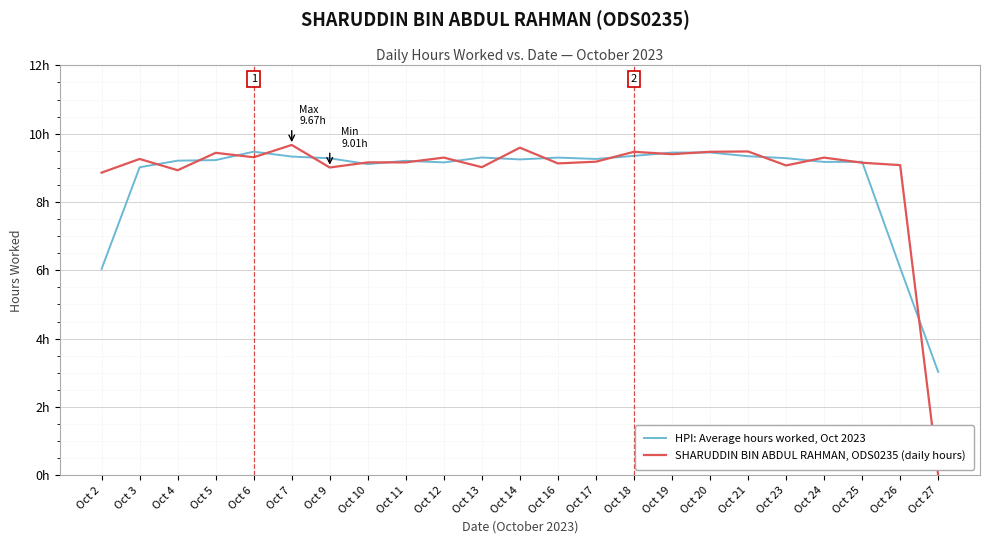

What are all the series names shown in the legend?

HPI: Average hours worked, Oct 2023, SHARUDDIN BIN ABDUL RAHMAN, ODS0235 (daily hours)